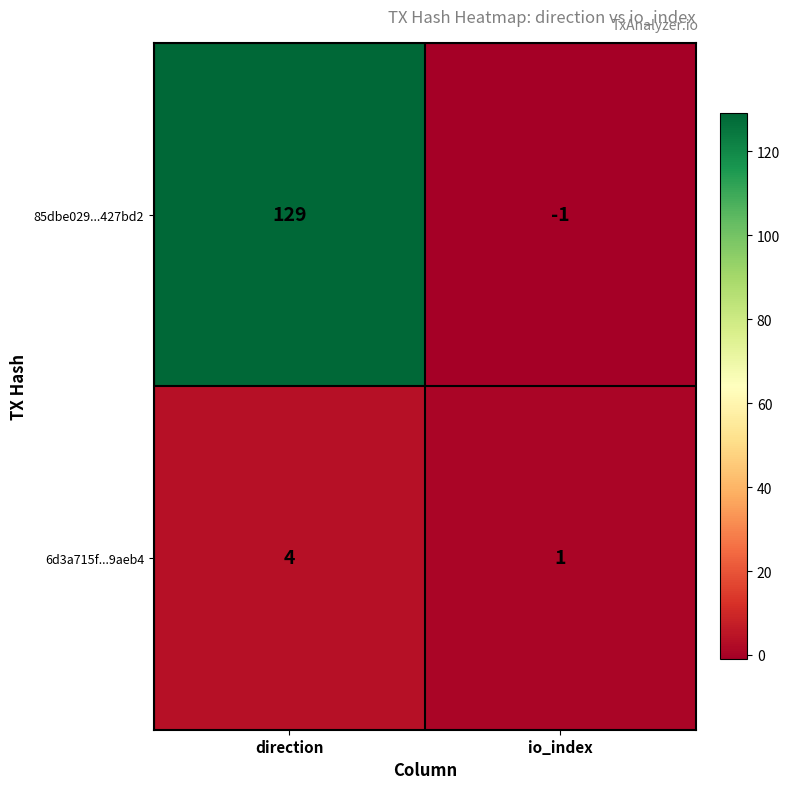

What is the difference between the 85dbe029...427bd2 values at io_index and direction?

130